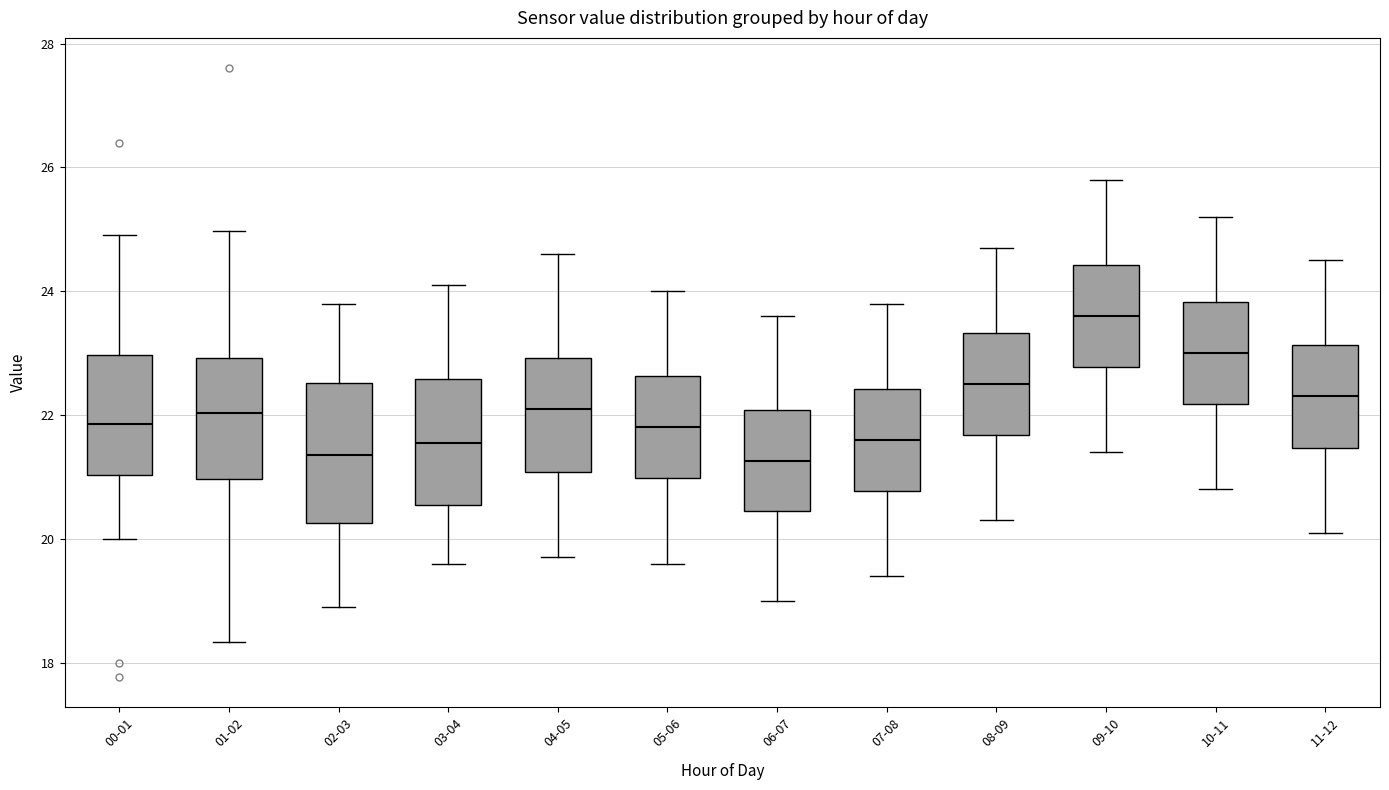

Reading left to right, read every box against the y-axis: the position of its median line, the range the box covers, and the ends of its whiskers. The values are not printed on the chart, so give them approximately, as read against the axis.

00-01: median 21.8, box 21.0 to 23.0, whiskers 20.0 to 25.0
01-02: median 22.0, box 21.0 to 23.0, whiskers 18.4 to 25.0
02-03: median 21.4, box 20.2 to 22.6, whiskers 19.0 to 23.8
03-04: median 21.6, box 20.6 to 22.6, whiskers 19.6 to 24.2
04-05: median 22.2, box 21.0 to 23.0, whiskers 19.8 to 24.6
05-06: median 21.8, box 21.0 to 22.6, whiskers 19.6 to 24.0
06-07: median 21.2, box 20.4 to 22.0, whiskers 19.0 to 23.6
07-08: median 21.6, box 20.8 to 22.4, whiskers 19.4 to 23.8
08-09: median 22.6, box 21.6 to 23.4, whiskers 20.4 to 24.8
09-10: median 23.6, box 22.8 to 24.4, whiskers 21.4 to 25.8
10-11: median 23.0, box 22.2 to 23.8, whiskers 20.8 to 25.2
11-12: median 22.4, box 21.4 to 23.2, whiskers 20.2 to 24.6